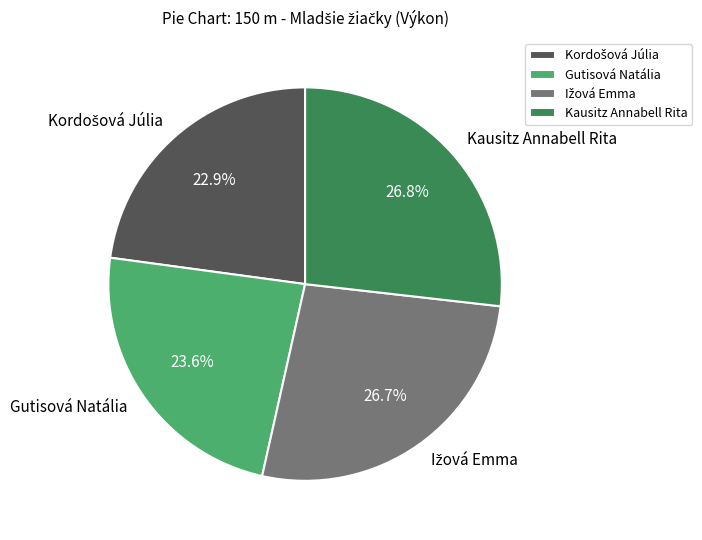

Count the number of slices in the pie.

4